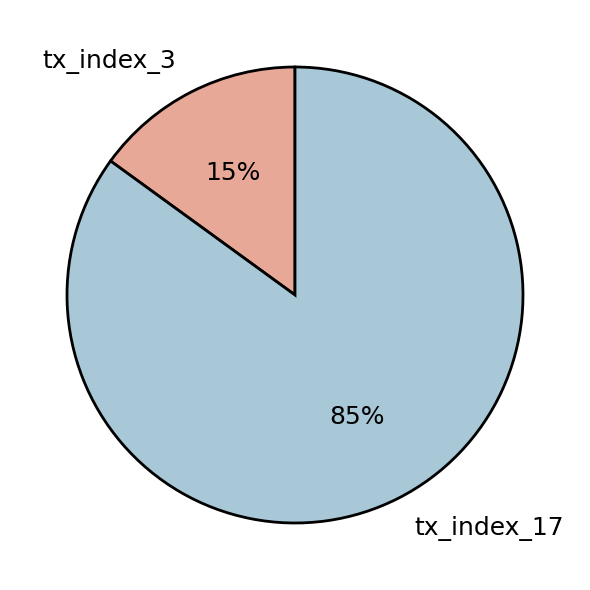

What percentage is the tx_index_17 slice, to the nearest percent?

85%